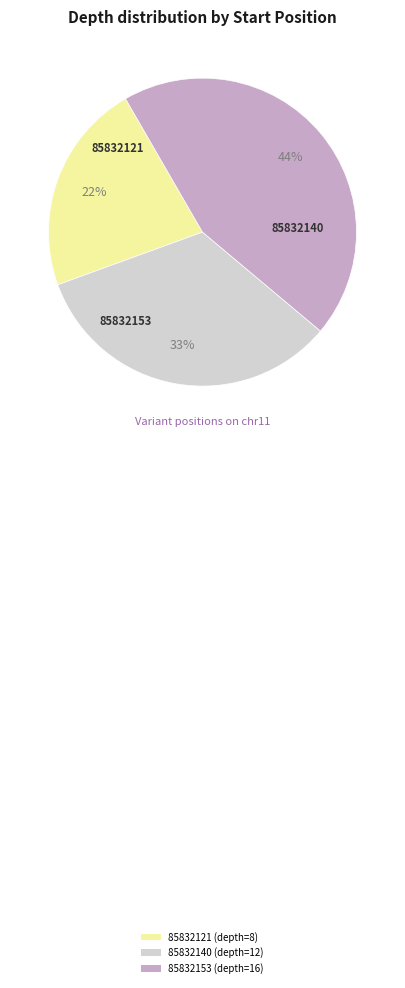

What is the ratio of the value at 85832153 to the value at 85832121?

2.0